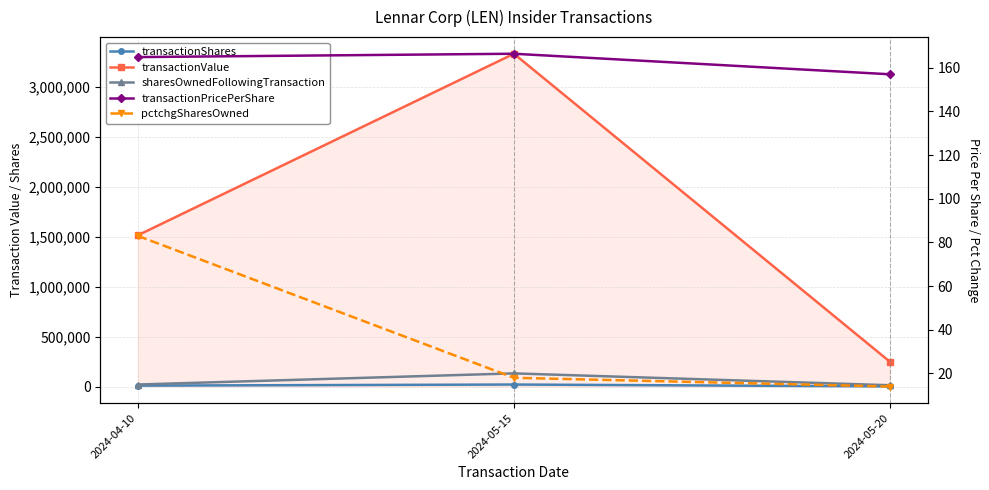

How many data points does each series have?

3